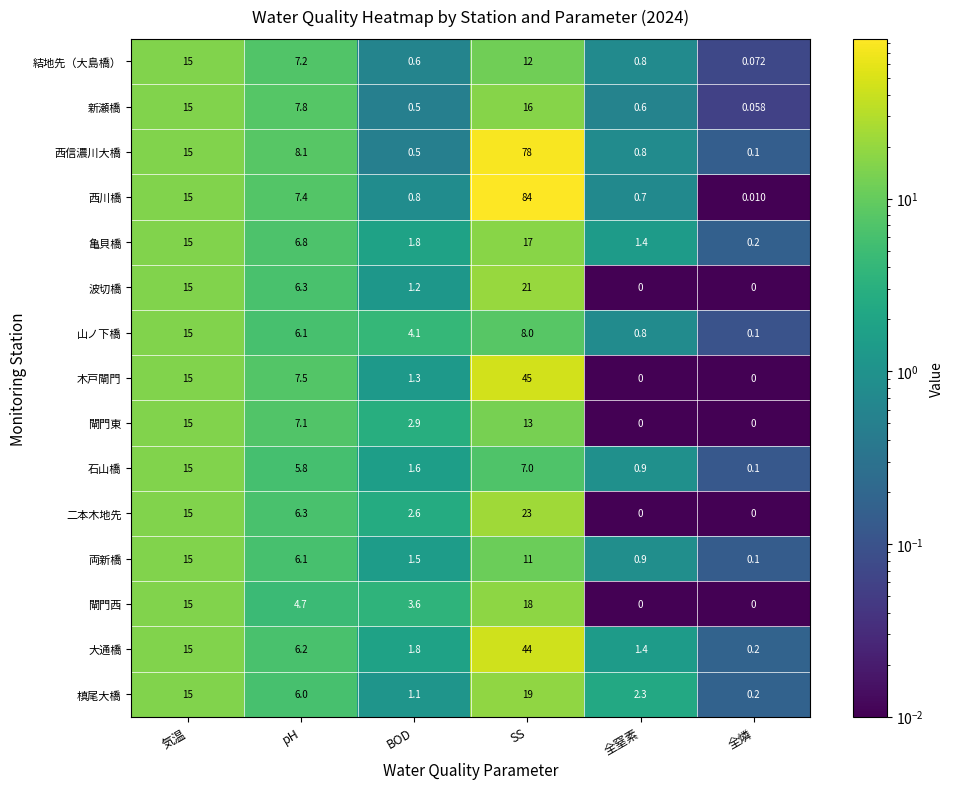

Rank the categories by 石山橋 value from lowest to highest.

全燐, 全窒素, BOD, pH, SS, 気温